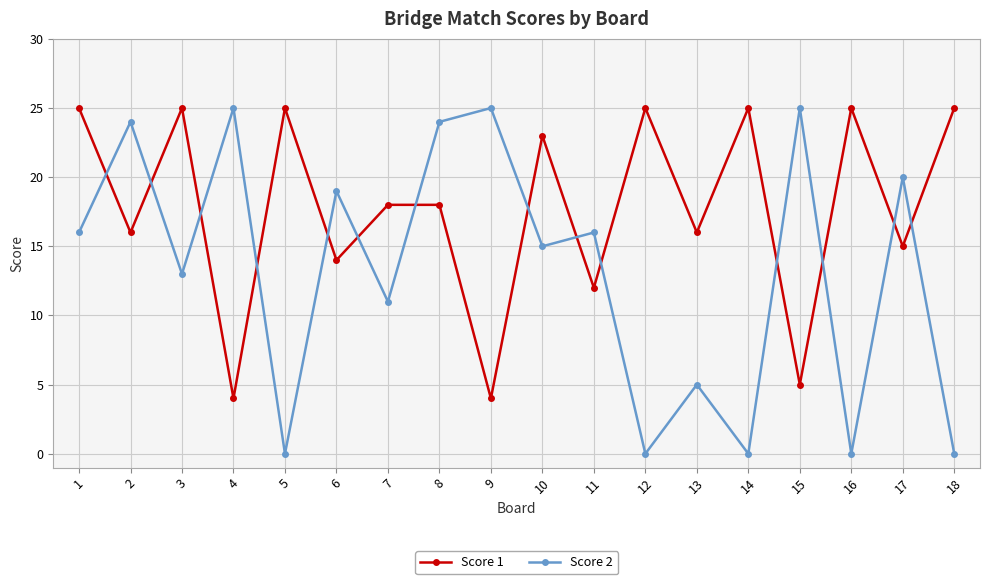

What is the sum of the Score 1 values at 13 and 1?

41